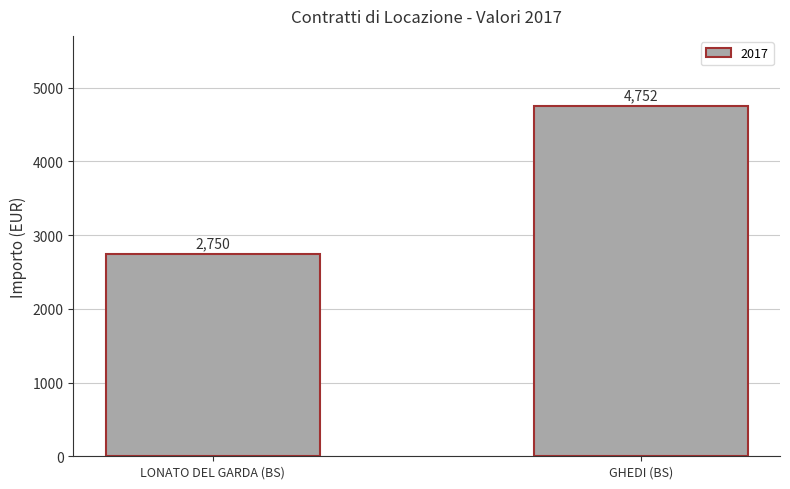

True or false: the data shows 2750 at LONATO DEL GARDA (BS).

True